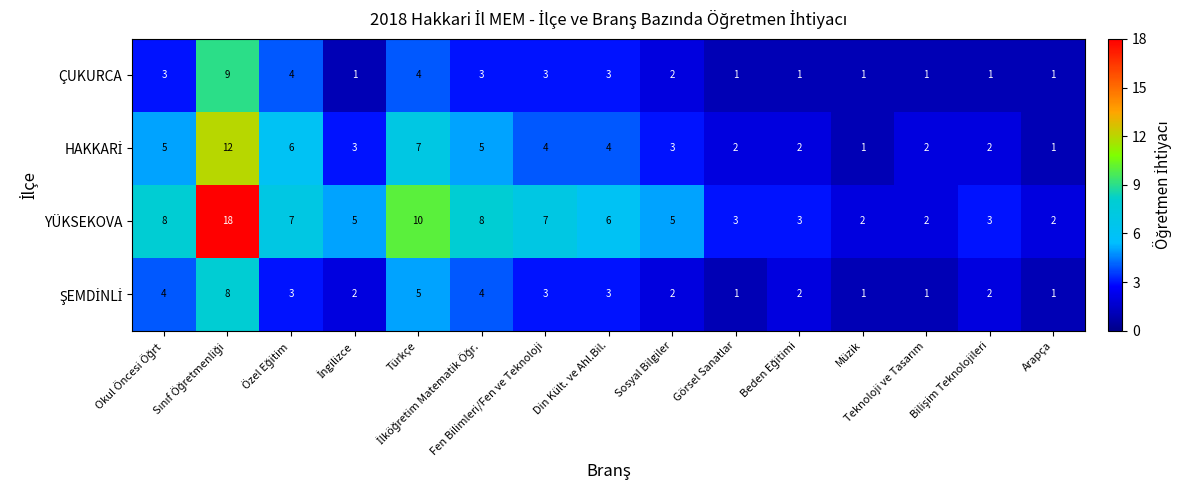

Which series has the widest spread of values?

YÜKSEKOVA